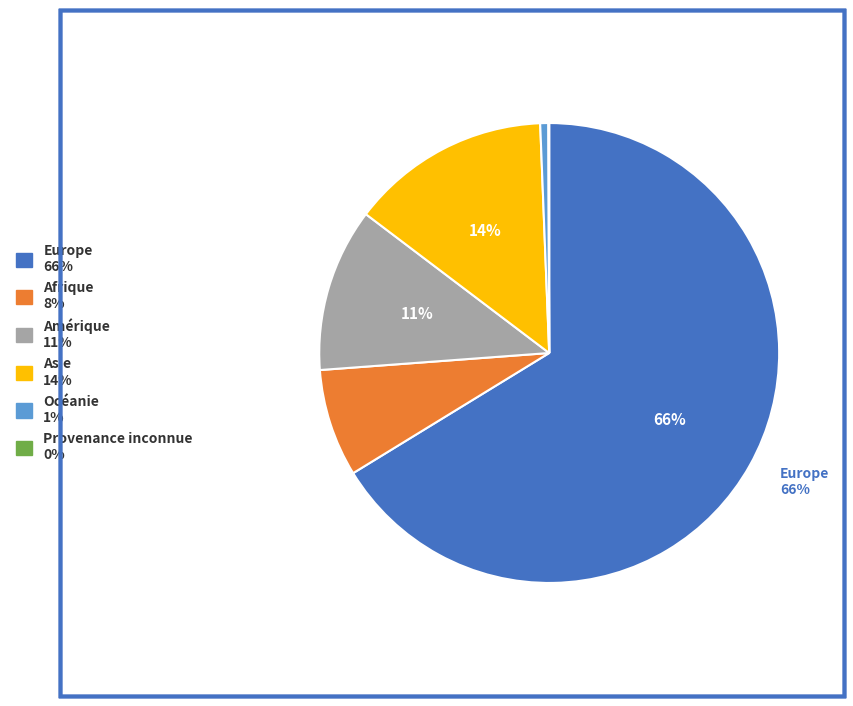

Do Océanie and Europe together represent more than half of the pie?

Yes